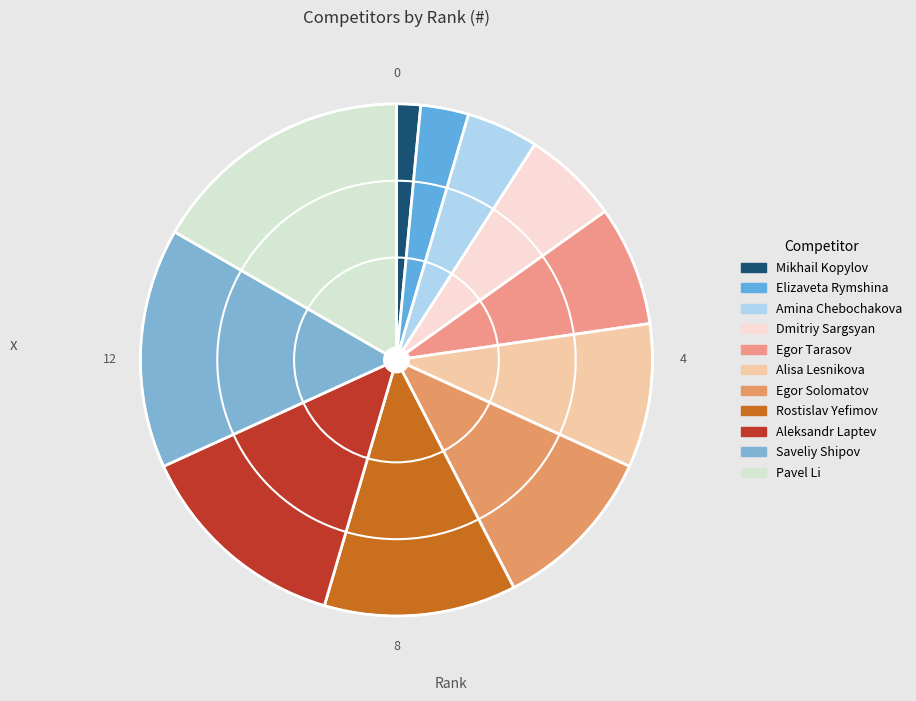

To the nearest percent, what is the average slice percentage?

9%